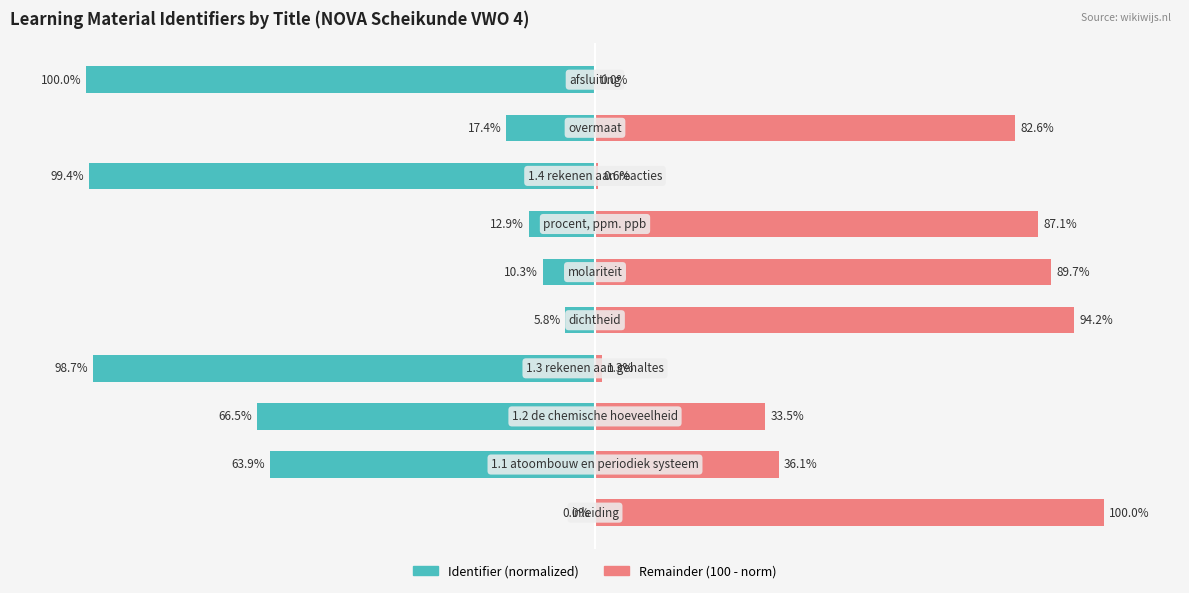

What is the value of the Remainder (100 - norm) bar at the 2nd from the left?

36.1